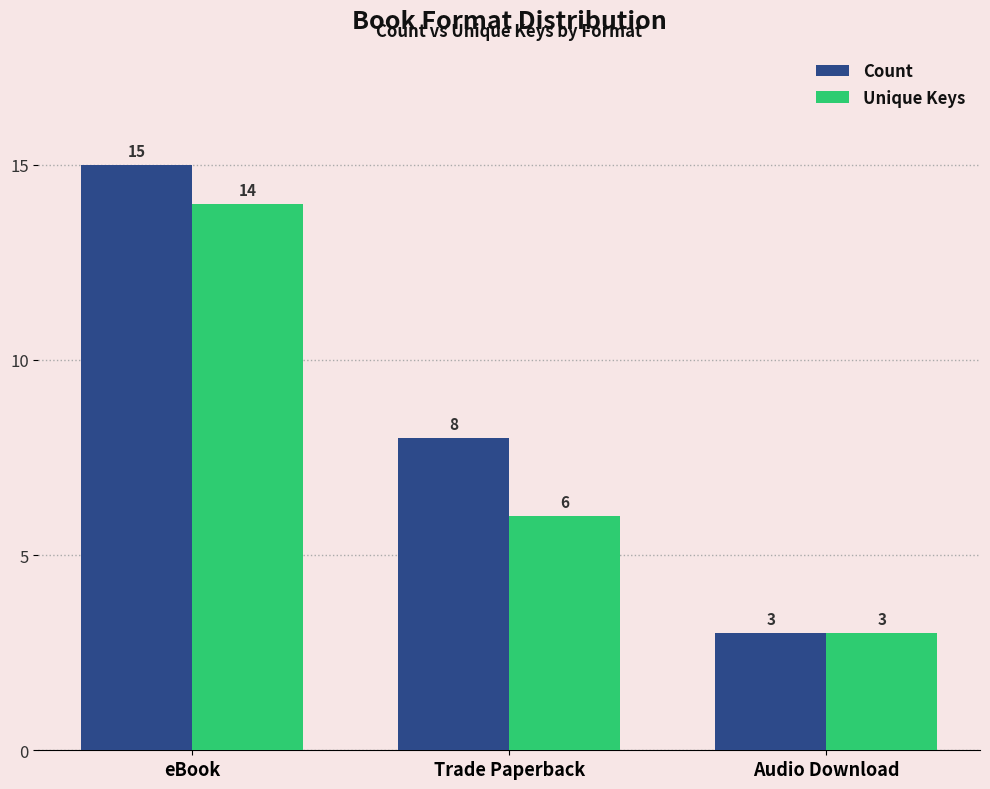

At which category is the sum across all series the highest?

eBook